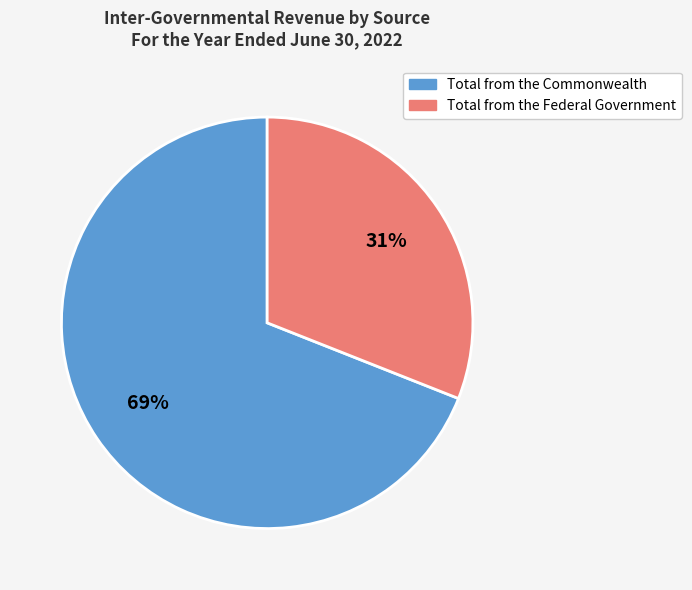

Which slice is the smallest?

Total from the Federal Government